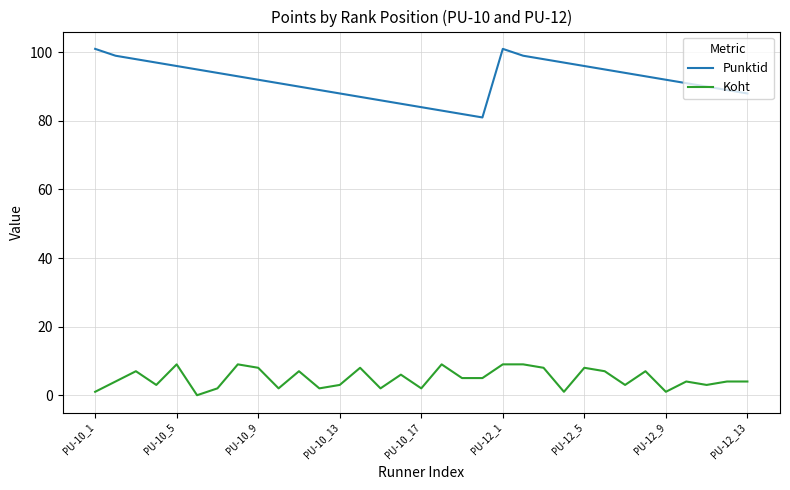

True or false: Punktid and Koht cross at least once.

False